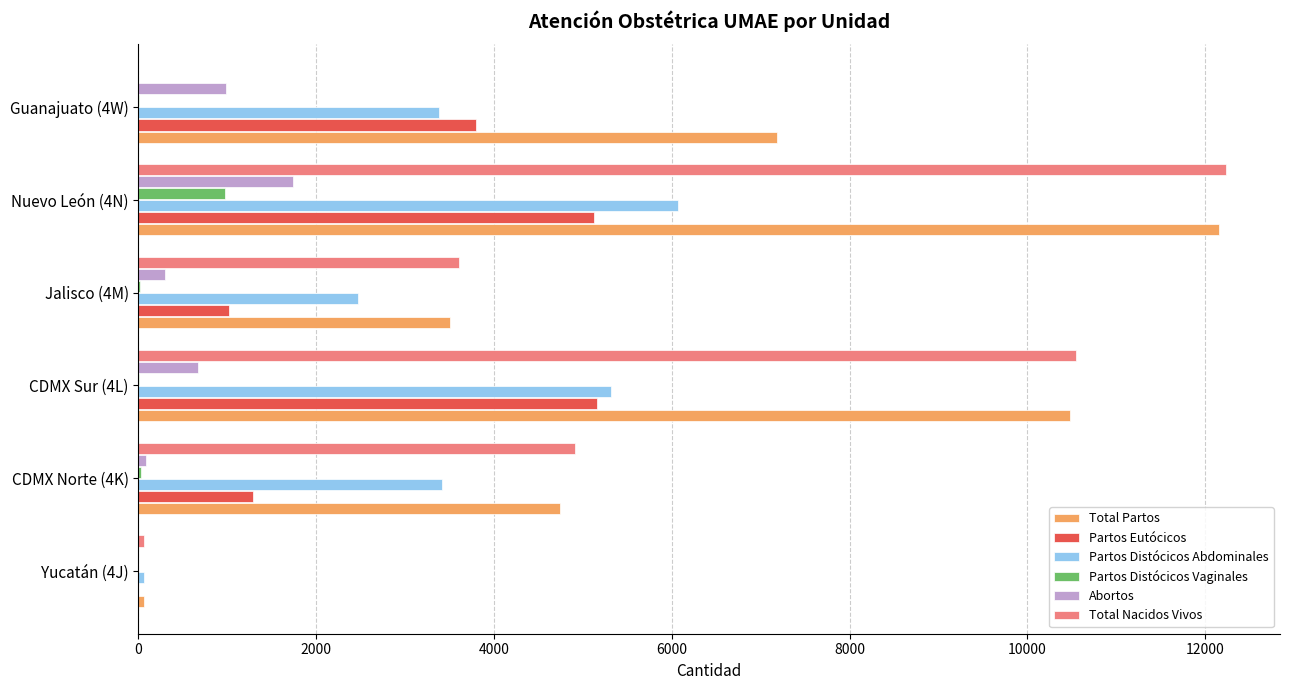

Is the value of Partos Distócicos Abdominales at CDMX Norte (4K) greater than the value of Abortos at CDMX Norte (4K)?

Yes